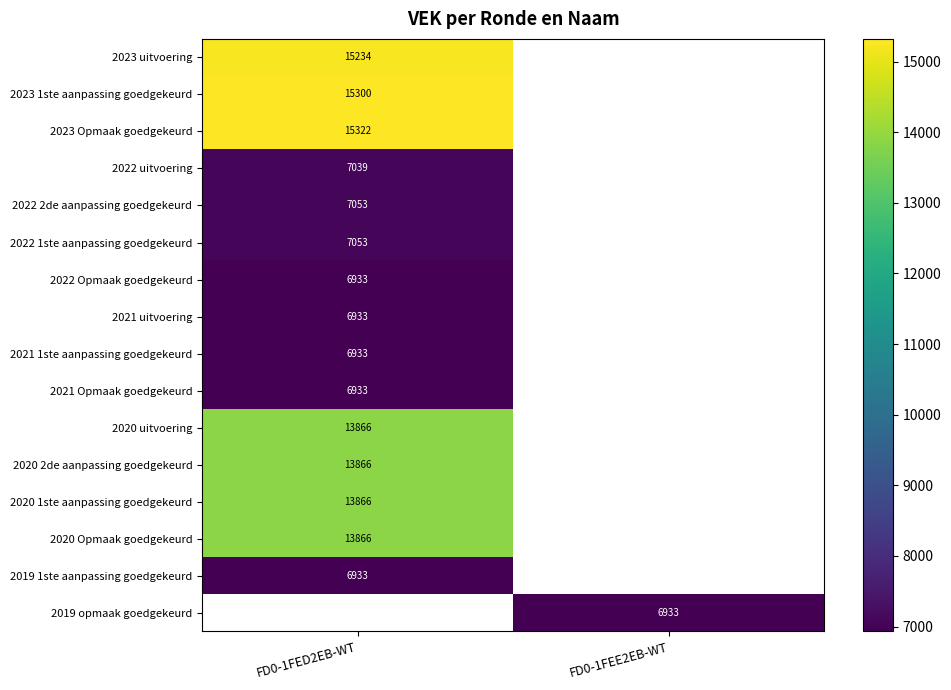

The 2020 uitvoering series shows 3109 at FD0-1FED2EB-WT. True or false?

False